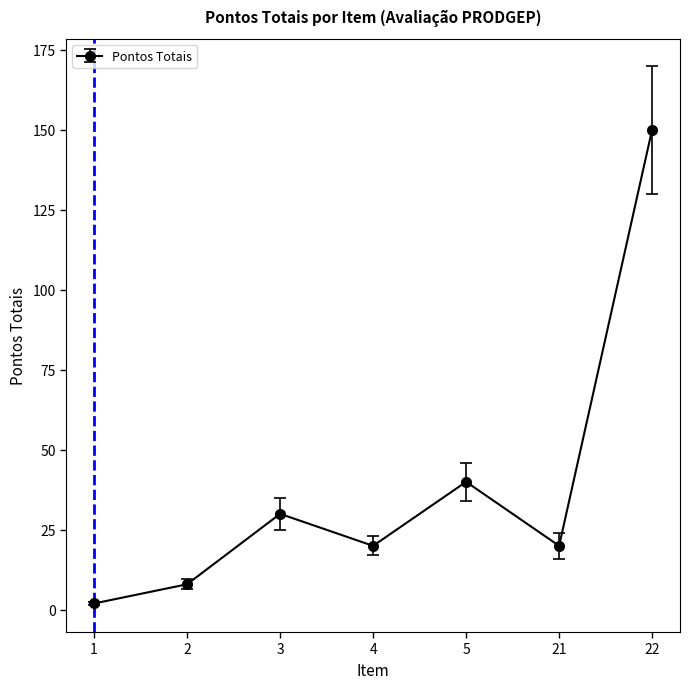

Reading left to right, transcribe all the data shown in this chart.

2	8	30	20	40	20	150